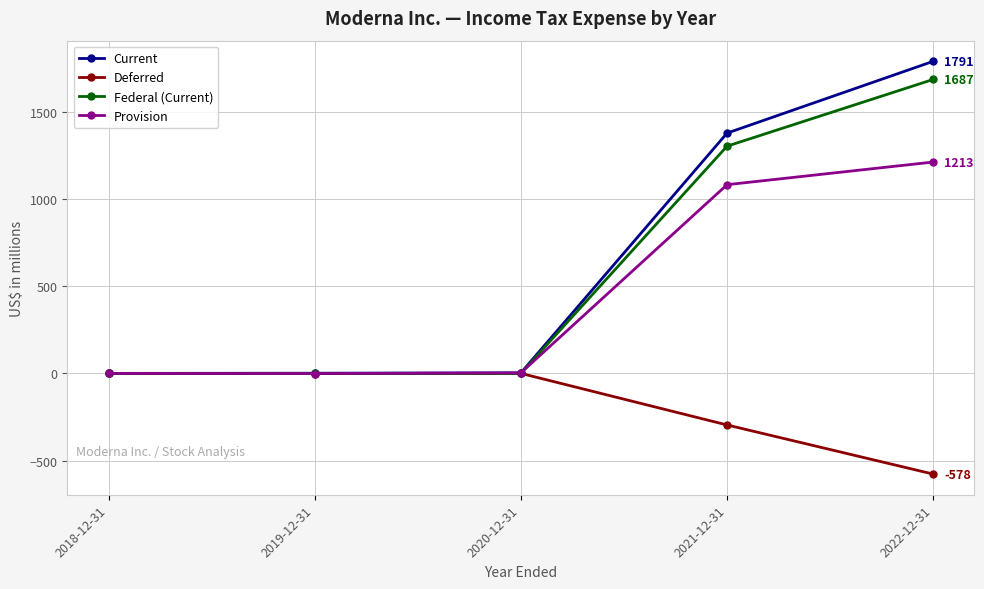

How many data points in Deferred are above -1?

2